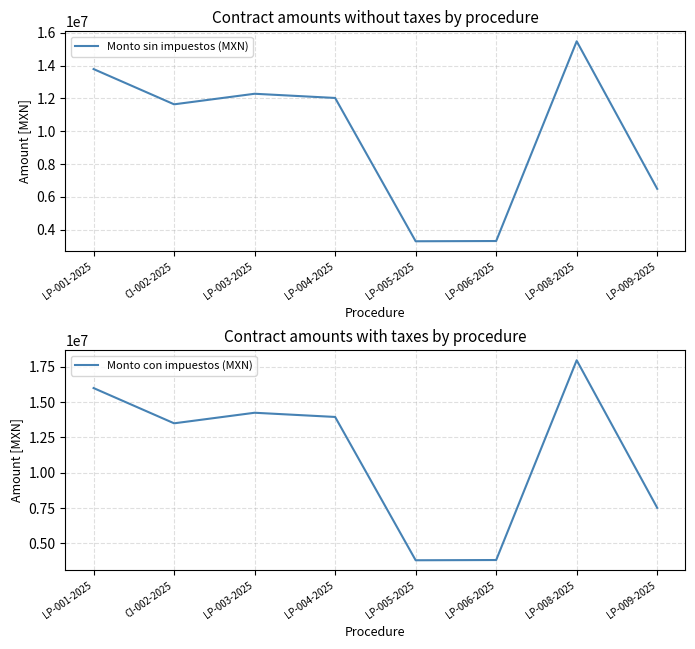

What is the highest value of the Monto con impuestos (MXN) series?

17960808.5